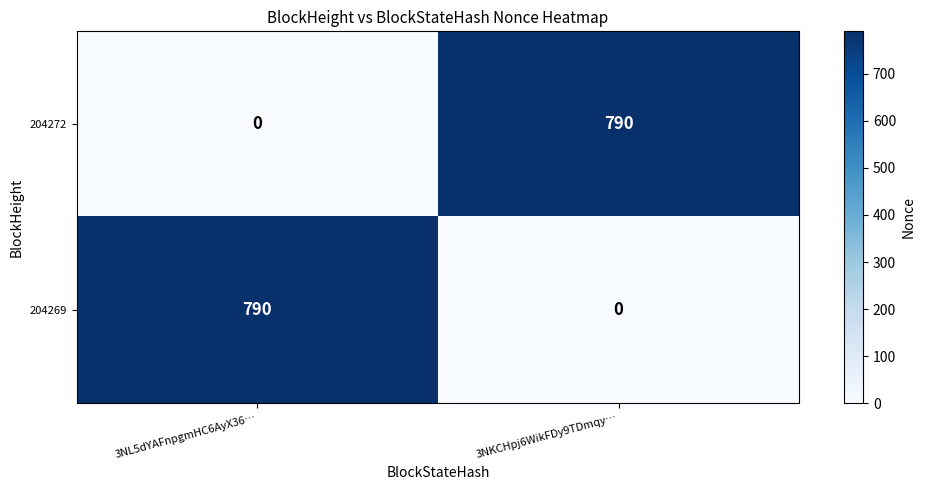

At which label is 204272 closest to 395?

3NL5dYAFnpgmHC6AyX36…